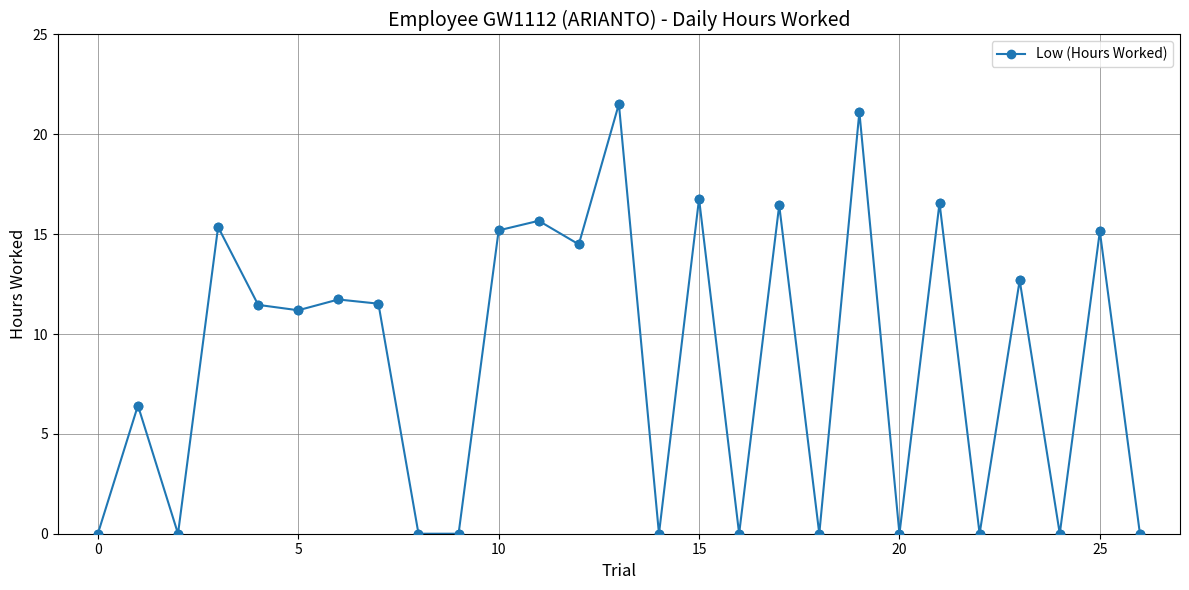

What is the difference between the maximum and minimum values?

21.5